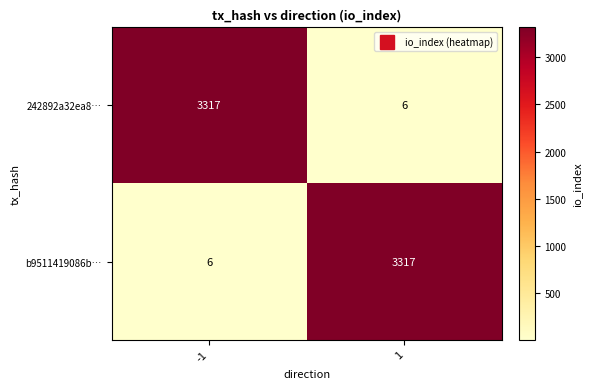

Is it true that 242892a32ea8… equals 9 at 1?

False